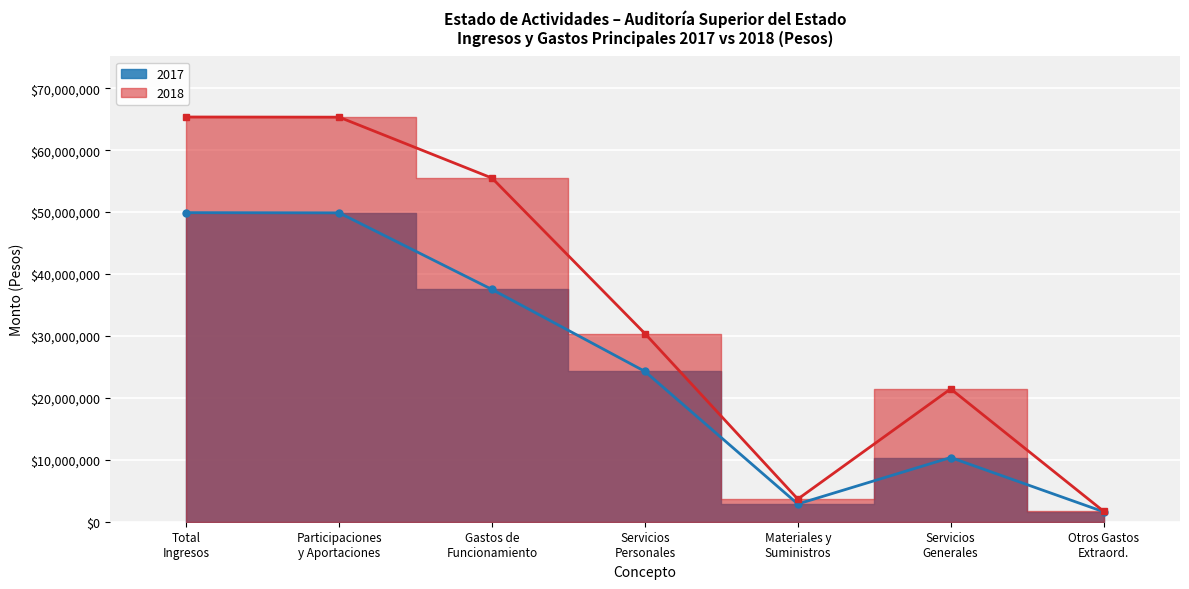

How many interior local peaks does the 2017 series have?

1